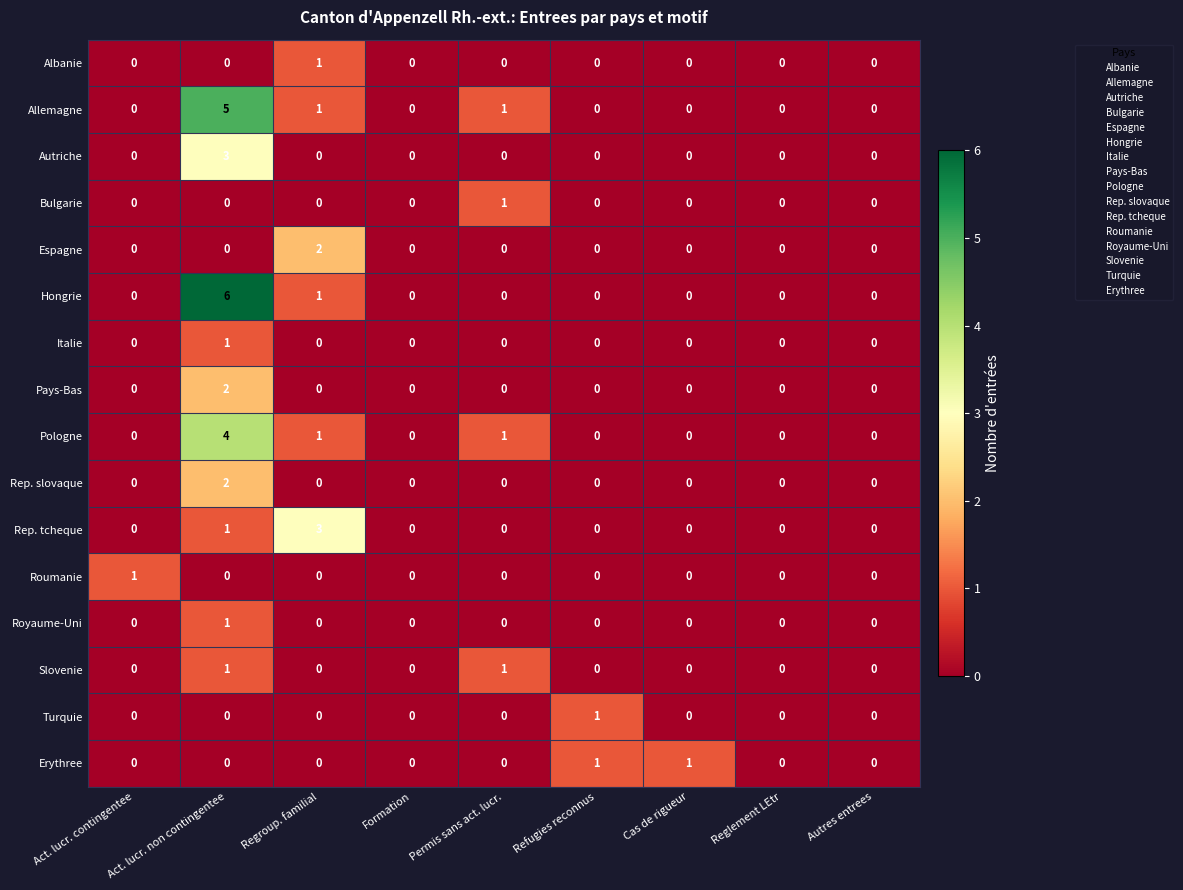

The value of Allemagne at Autres entrees is 0. True or false?

True